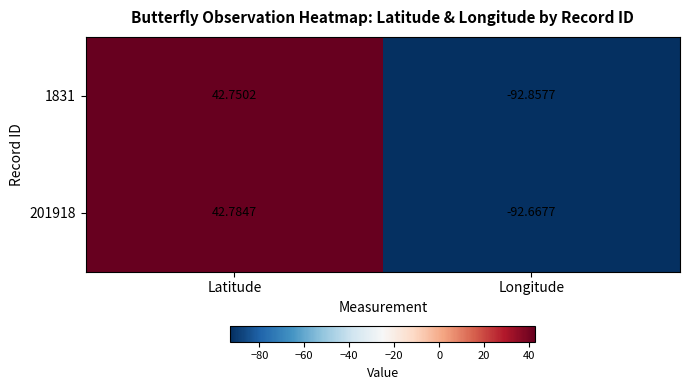

Which category has the highest value in the 201918 series?

Latitude